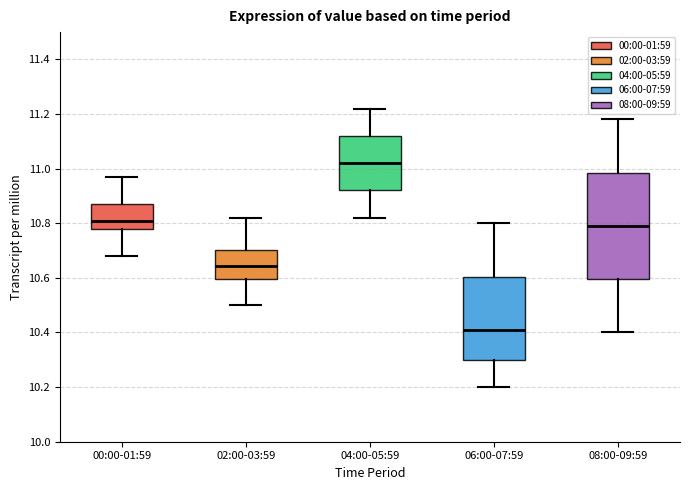

Where does the lower whisker of the box for 02:00-03:59 end on the y-axis? The values are not printed on the chart, so give them approximately, as read against the axis.

10.50